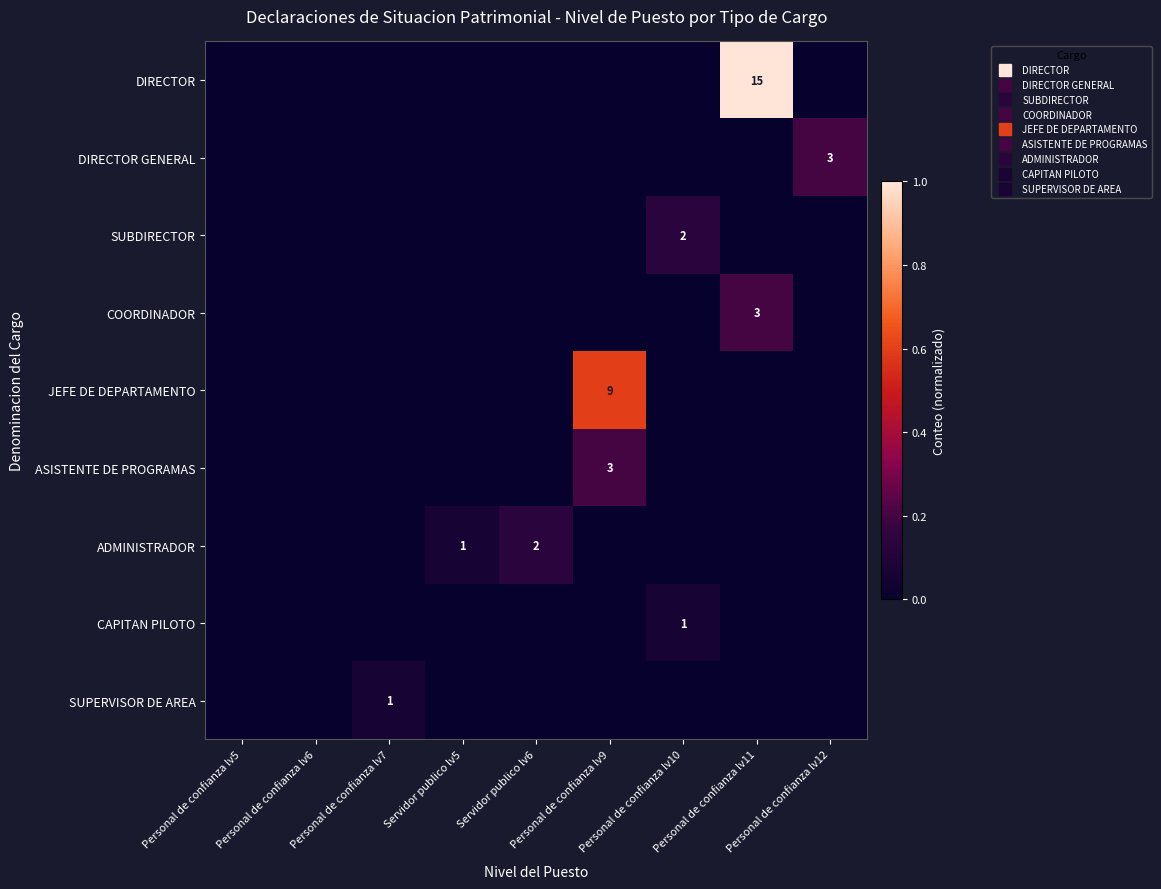

What is the difference between the maximum and minimum values in the DIRECTOR series?

1.0